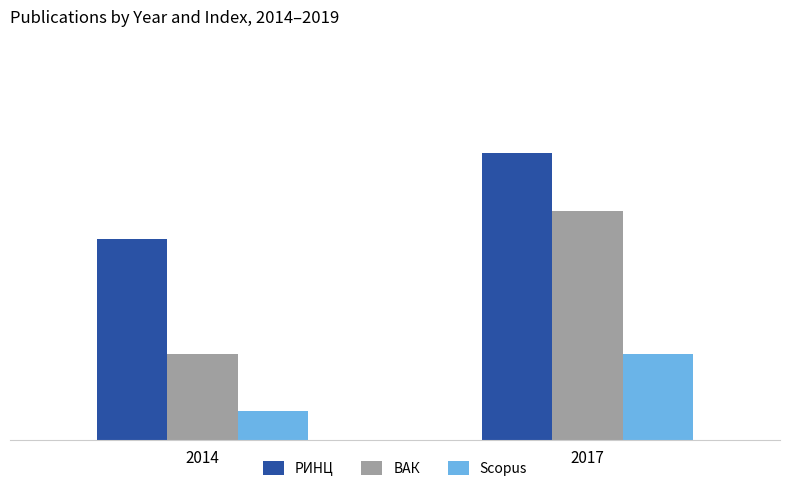

Is the value of РИНЦ at 2017 greater than the value of Scopus at 2014?

Yes